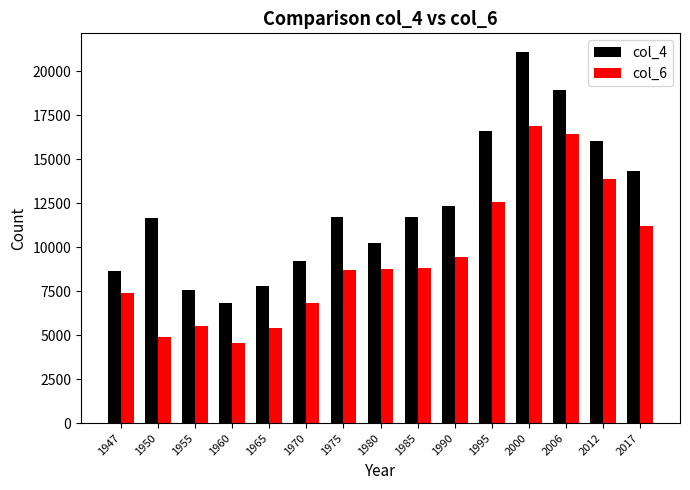

Rank the series by their maximum value, from lowest to highest.

col_6, col_4